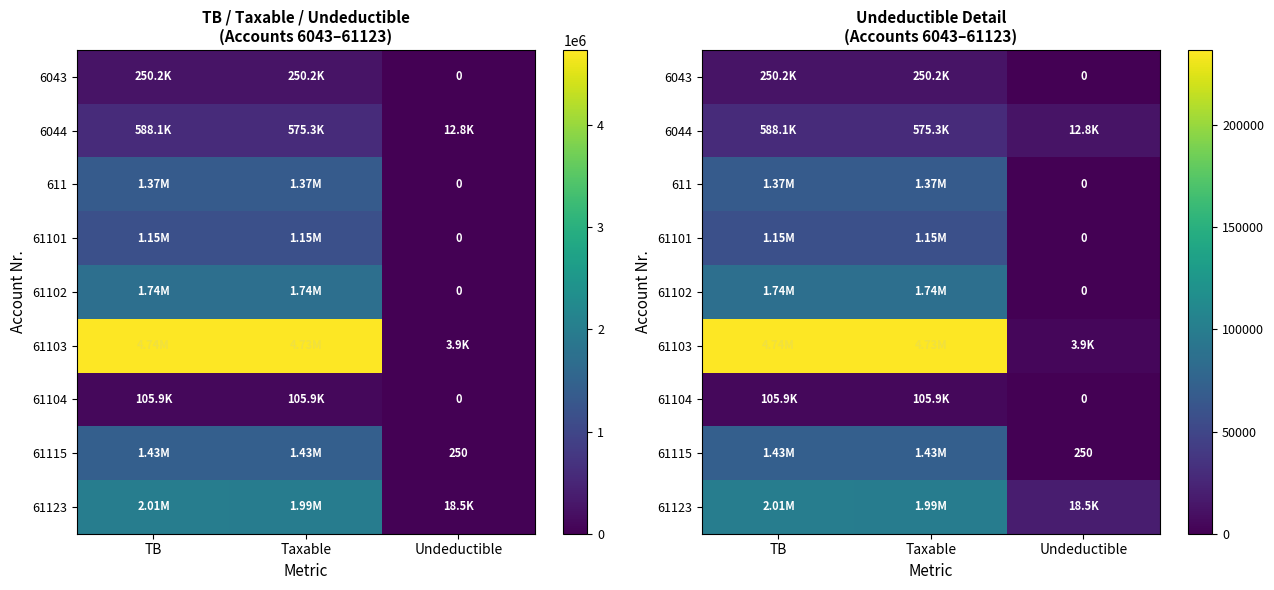

What is the total value across all series at Undeductible?

35492.0